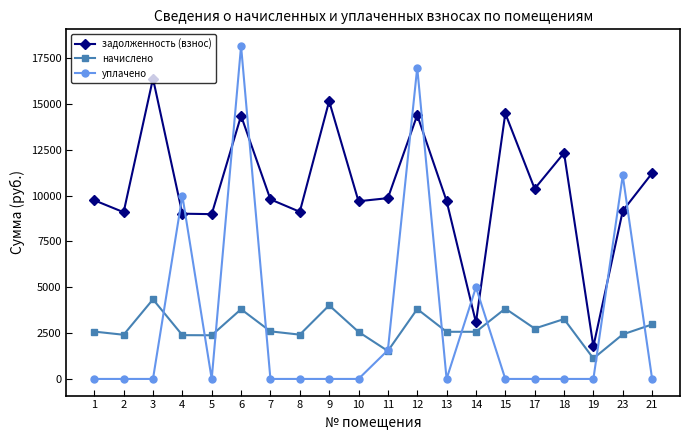

The value of начислено at 5 is 670.0. True or false?

False